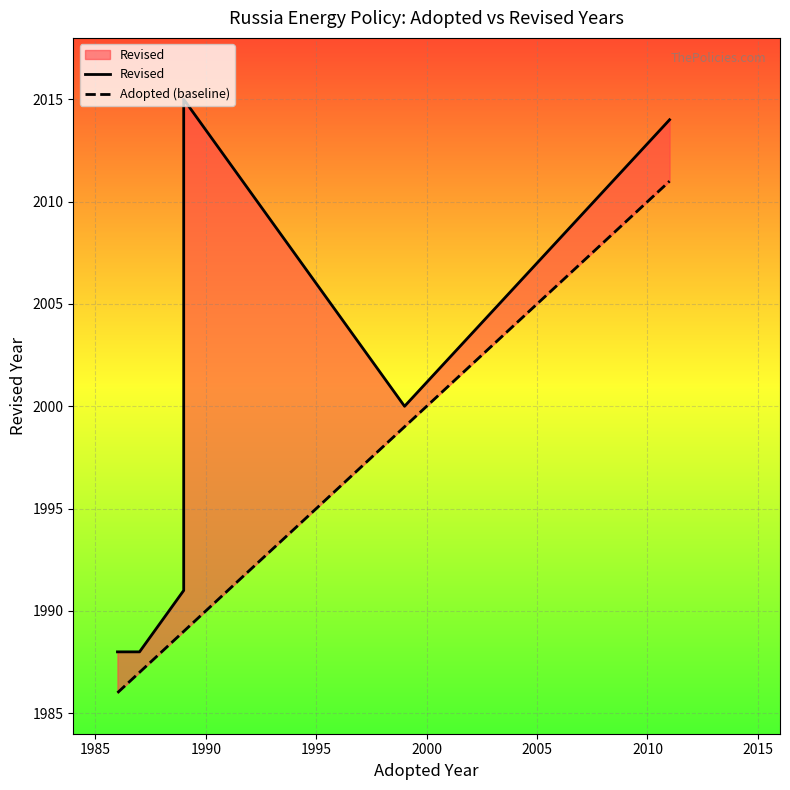

Reading left to right, what are all the values shown in this chart?

Revised: 1988	1988	1988	1991	1992	2015	2000	2014	2014
Adopted (baseline): 1986	1987	1987	1989	1989	1989	1999	2011	2011